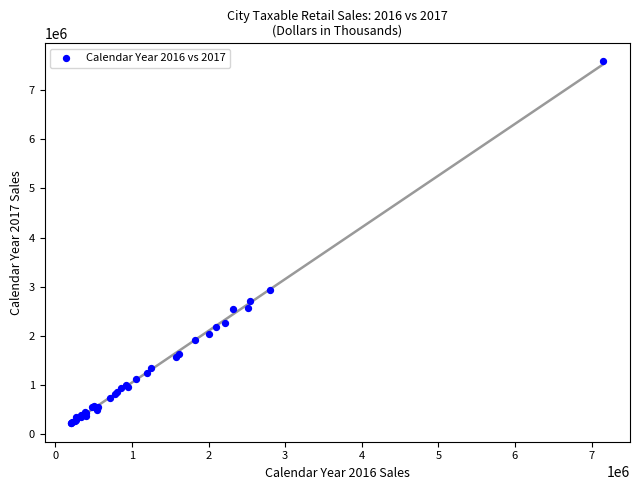

What Y value in the scatter plot is closest to 3901956?

2934305